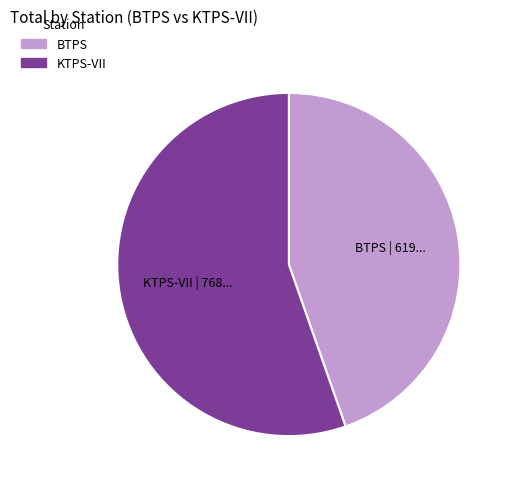

Between KTPS-VII | 768... and BTPS | 619..., which is larger?

KTPS-VII | 768...